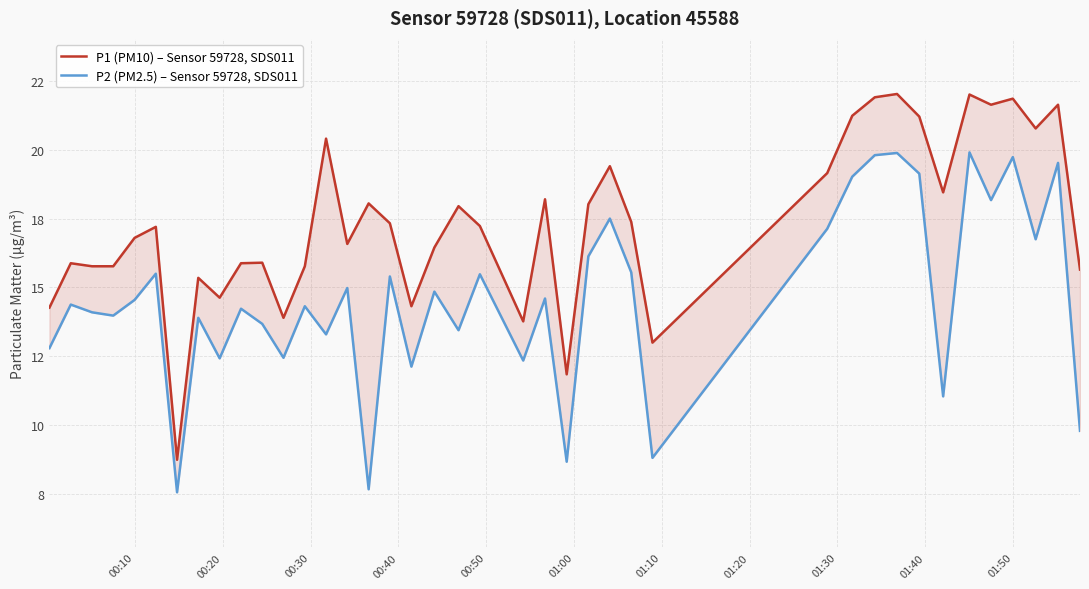

Does the chart display data point markers on the line(s)?

No